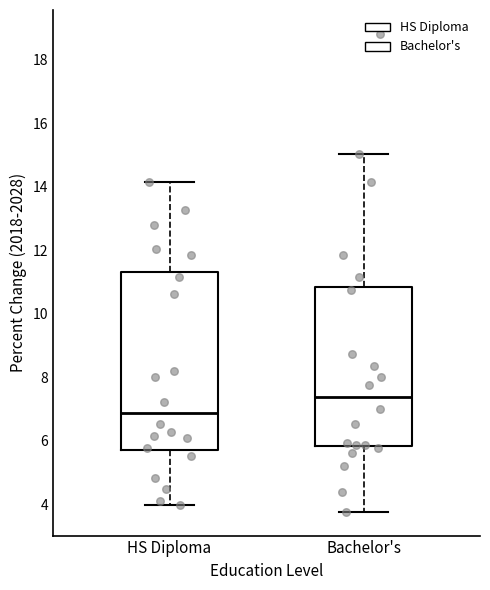

Where is the upper edge of the box for Bachelor's on the y-axis? The values are not printed on the chart, so give them approximately, as read against the axis.

10.8